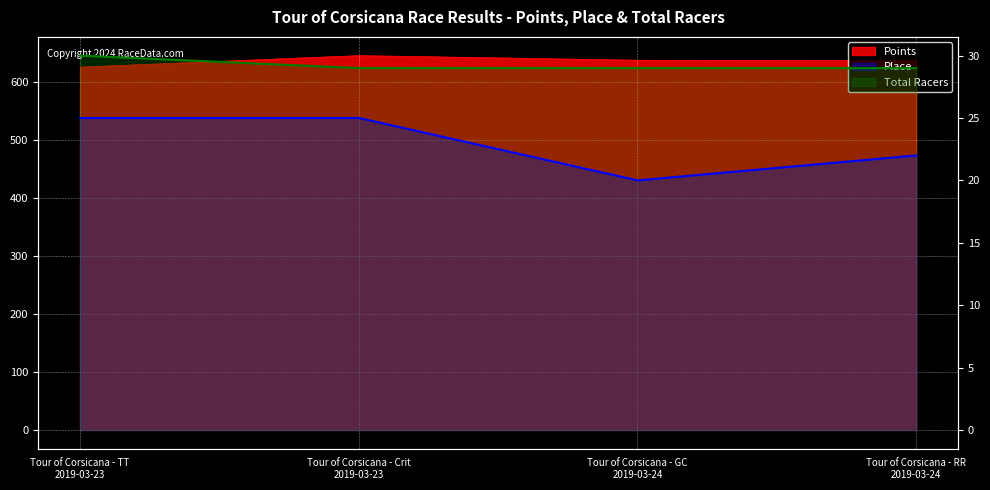

What is the difference between the Total Racers values at Tour of Corsicana - GC
2019-03-24 and Tour of Corsicana - TT
2019-03-23?

1.0